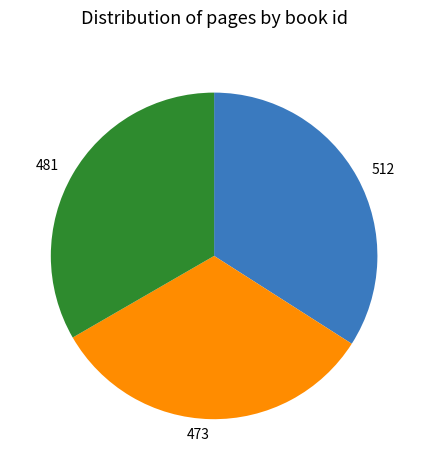

Is the sum of 512 and 481 greater than half?

Yes